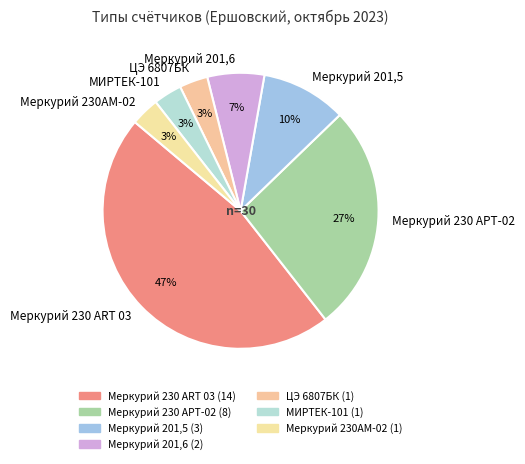

The Меркурий 230АМ-02 slice represents 3% of the pie. True or false?

True